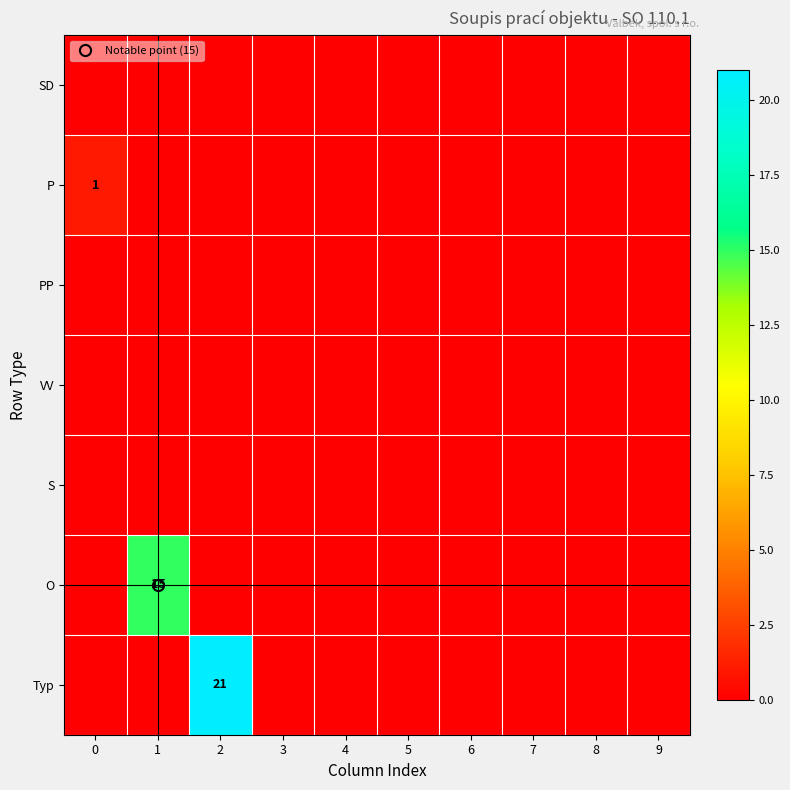

True or false: O has a value of -7 at 7.

False